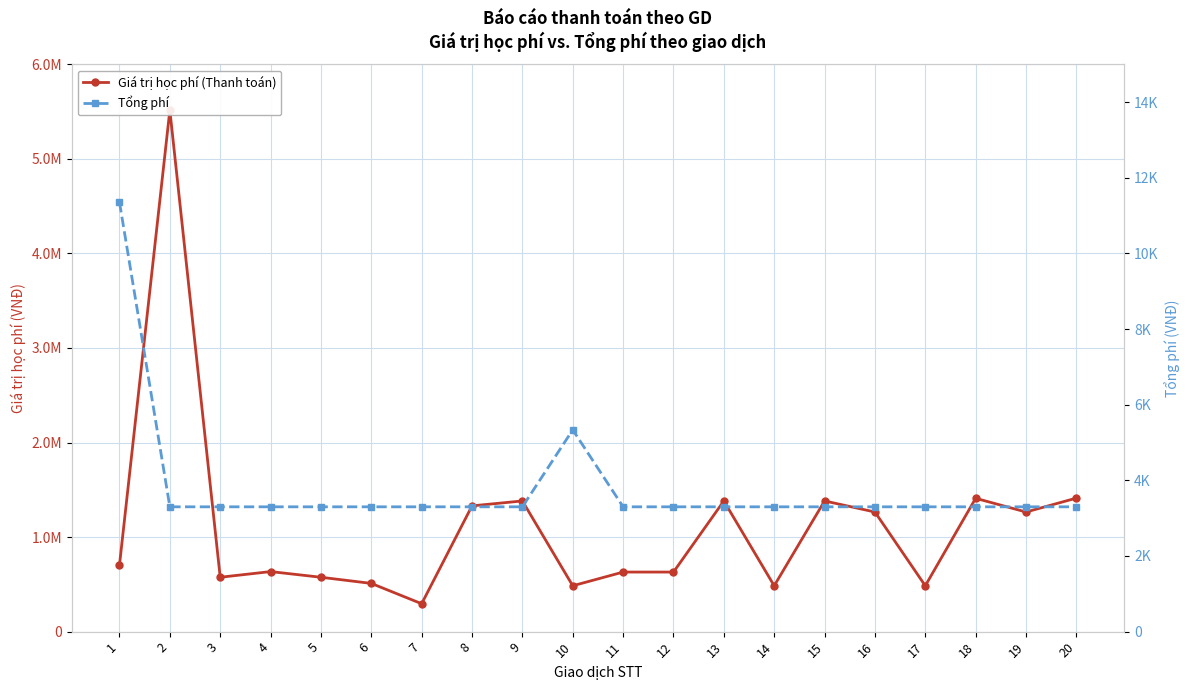

Rank the series at 8 from highest to lowest value.

Giá trị học phí (Thanh toán), Tổng phí